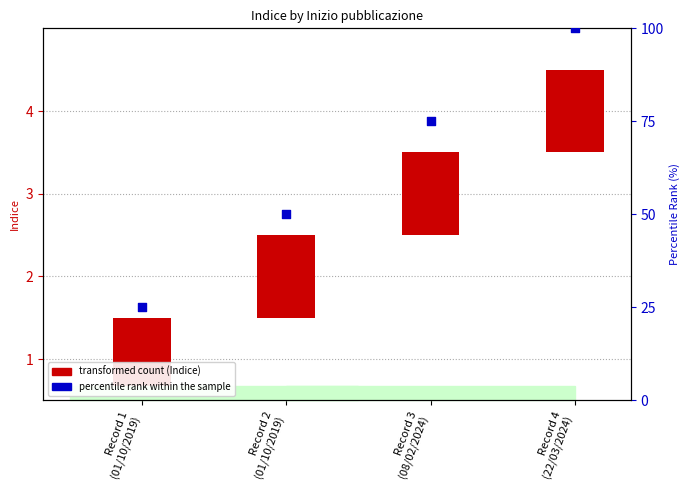

At which category is the sum across all series the highest?

Record 4
(22/03/2024)